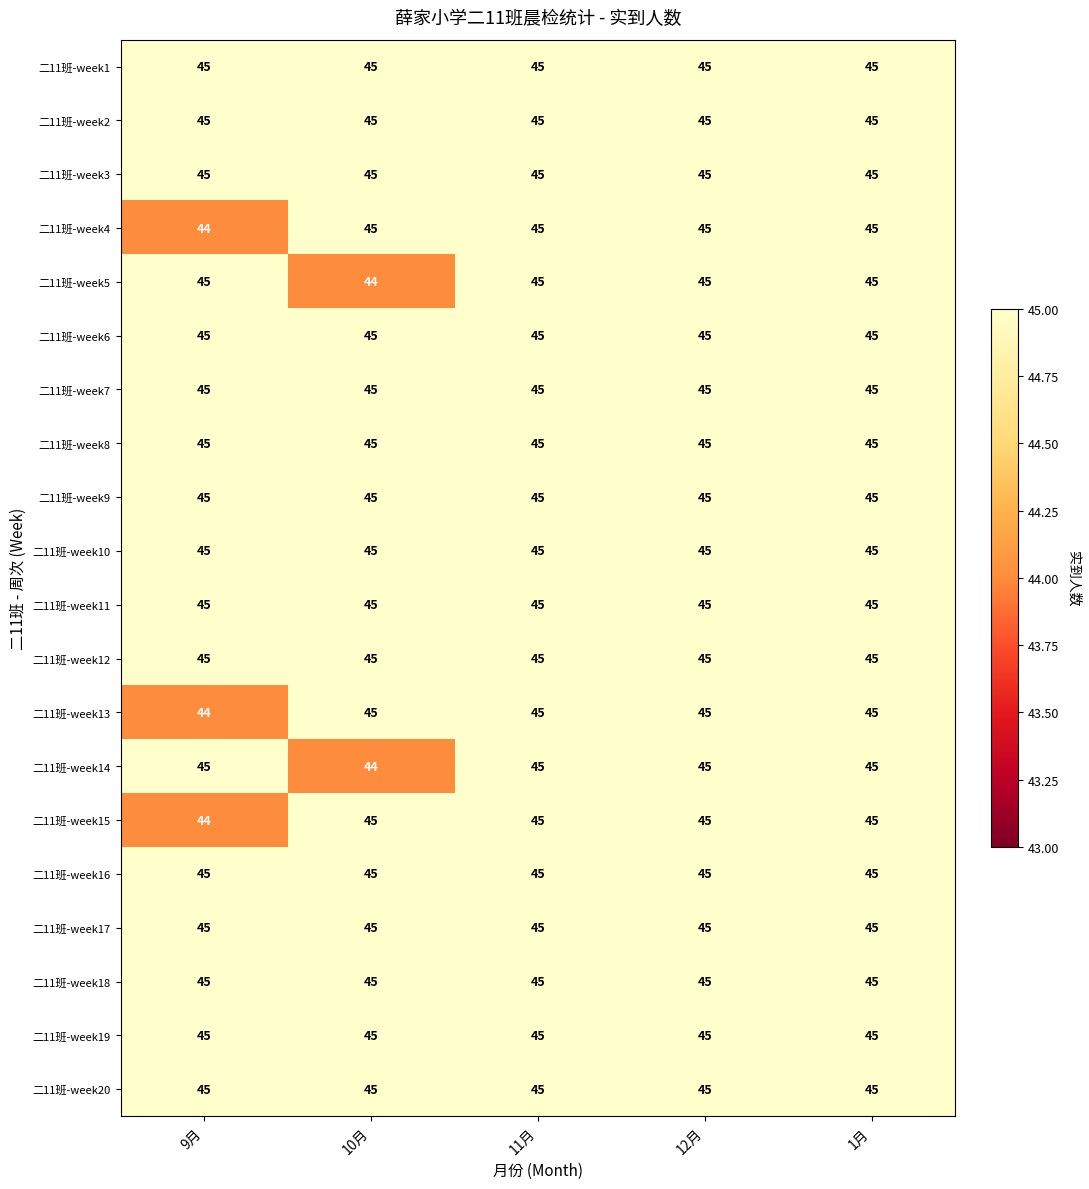

The 二11班-week19 series shows 45 at 1月. True or false?

True